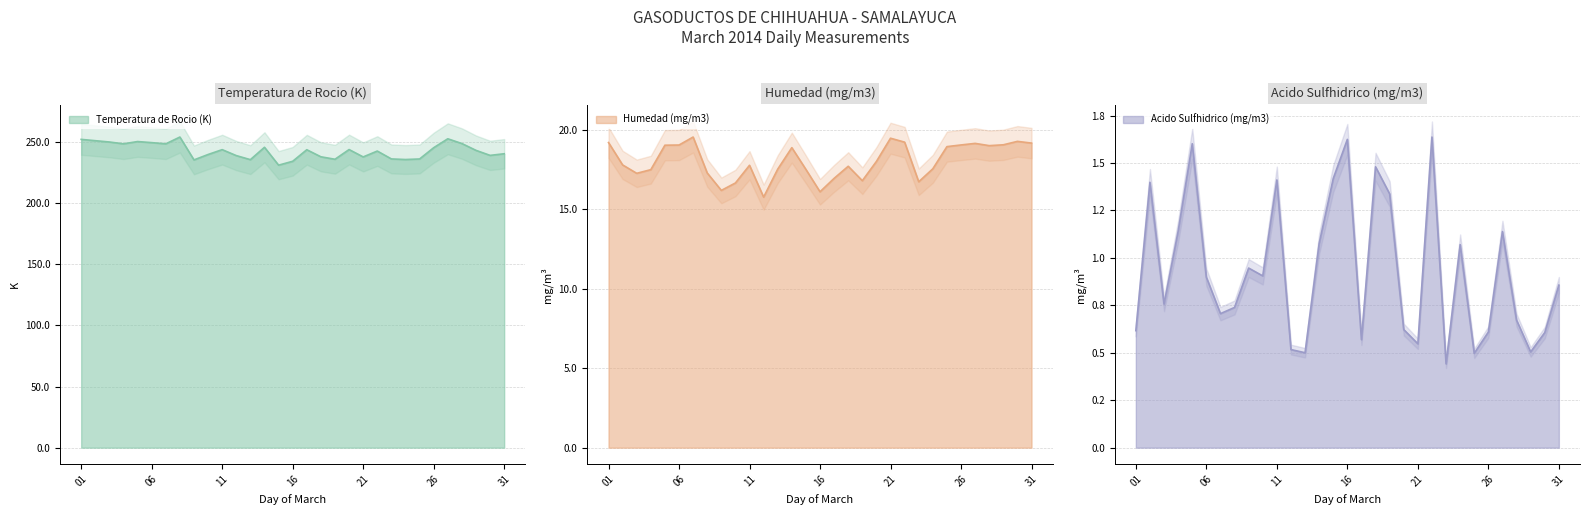

Between 25 and 01, which is larger?

01